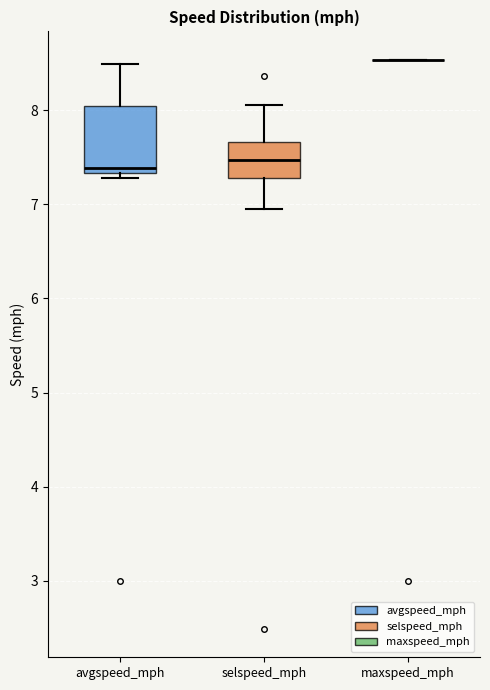

Comparing the boxes themselves (not the whiskers), which one is the tallest?

avgspeed_mph